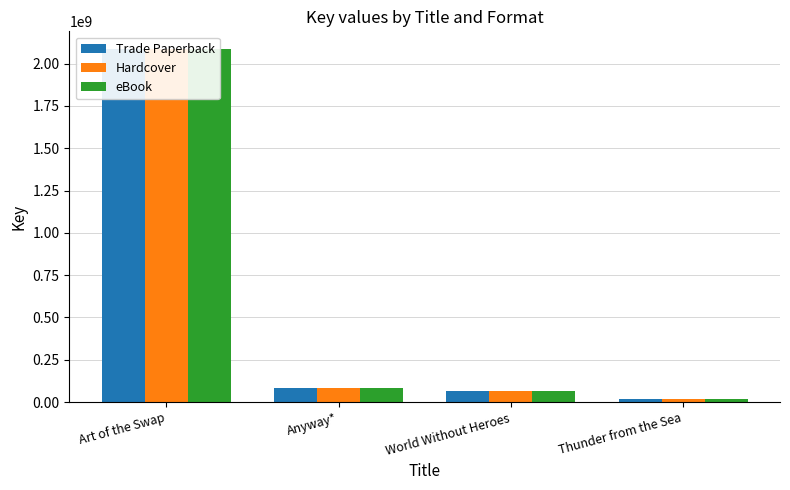

What position from the right is Anyway*?

3